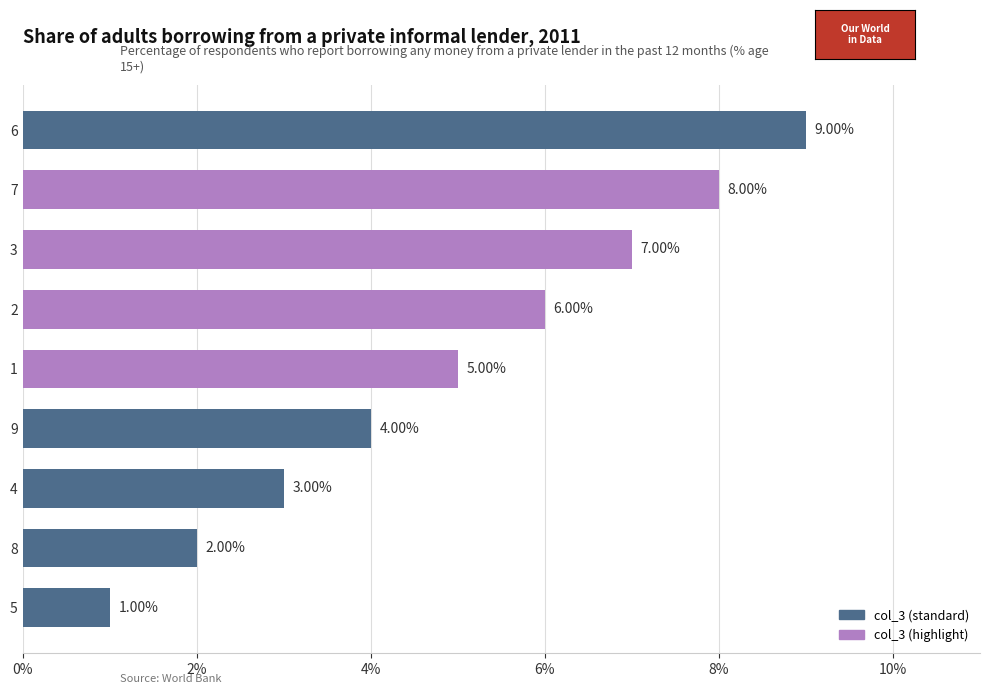

What is the difference between the maximum and minimum values?

8